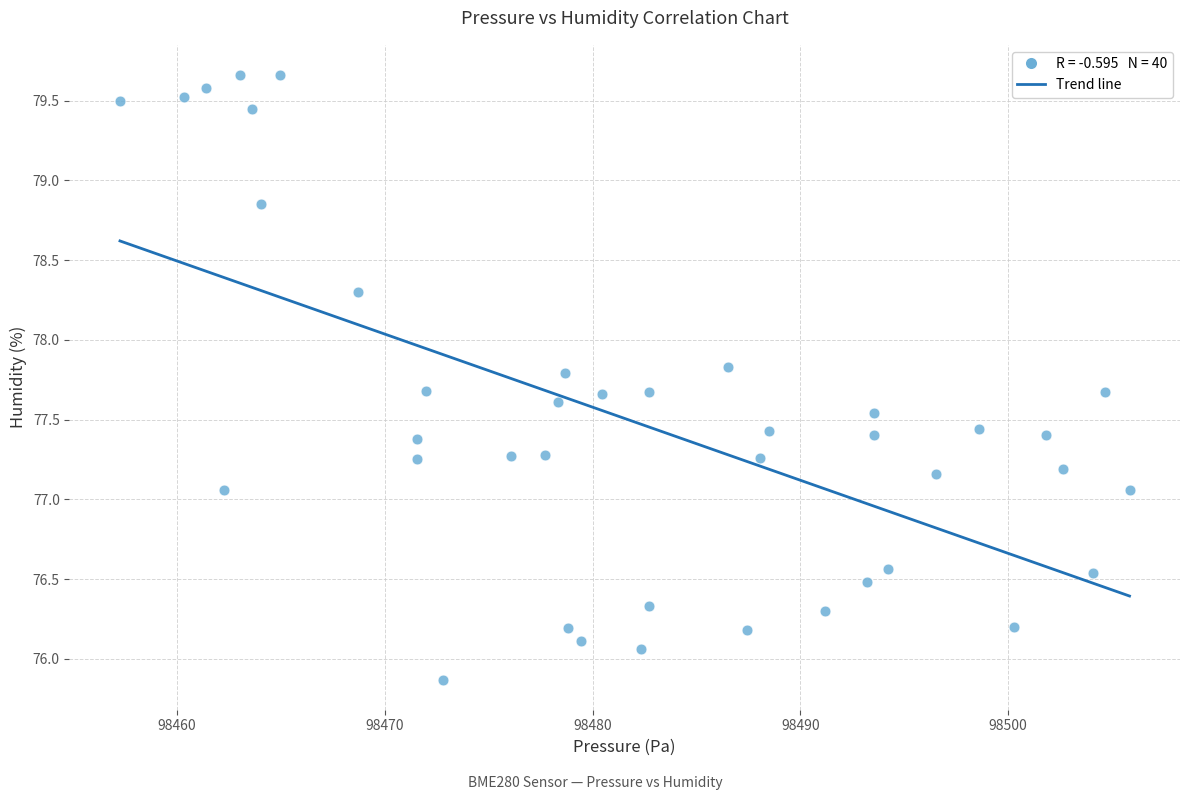

What is the range of Y values (max minus min)?

3.8